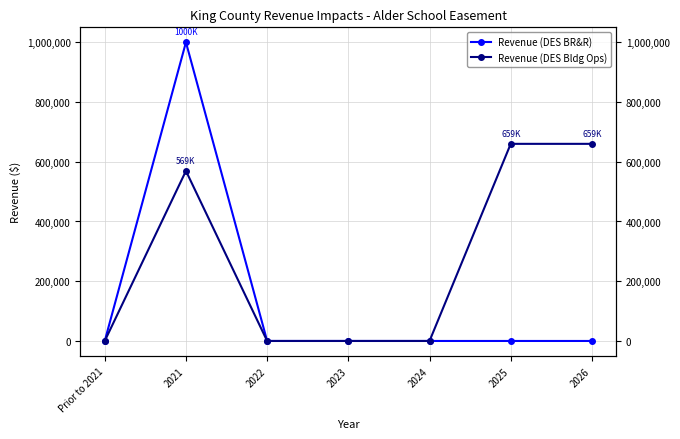

How many data points in Revenue (DES BR&R) are above 0?

1